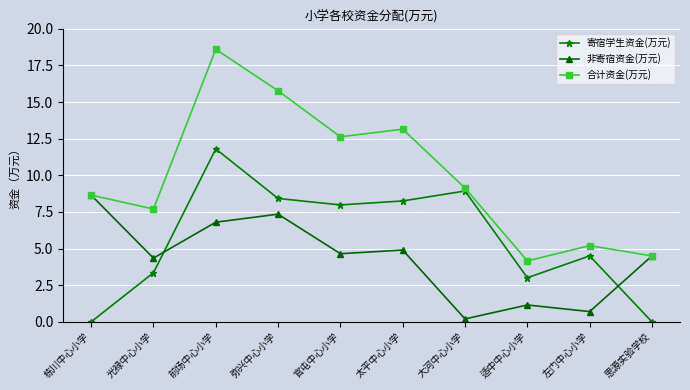

Which category has the lowest value in the 非寄宿资金(万元) series?

大河中心小学